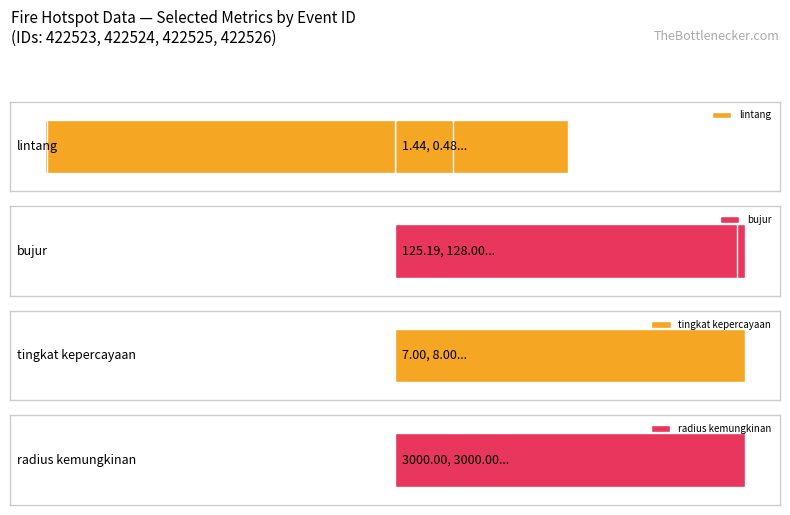

Does the chart contain any negative values?

Yes